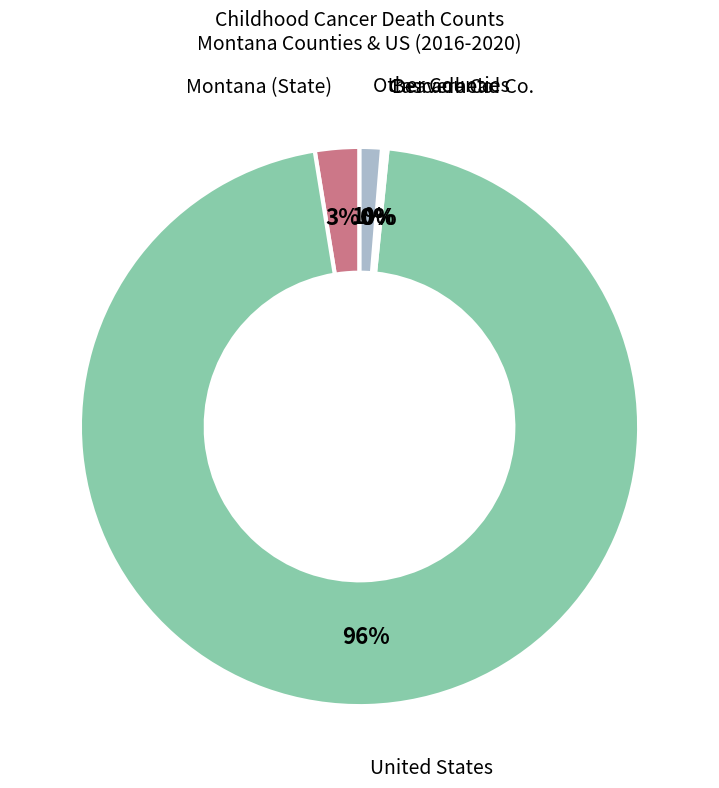

Which category has the biggest portion of the pie?

United States